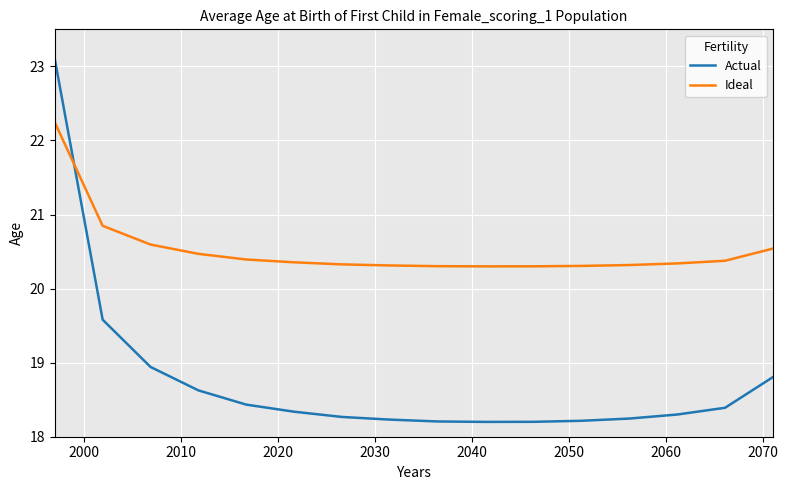

Which series has the largest total across all categories?

Ideal